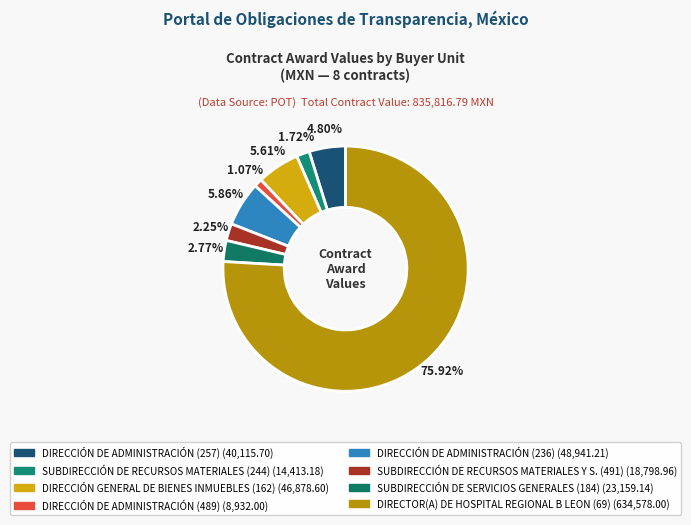

Count the number of slices in the pie.

8